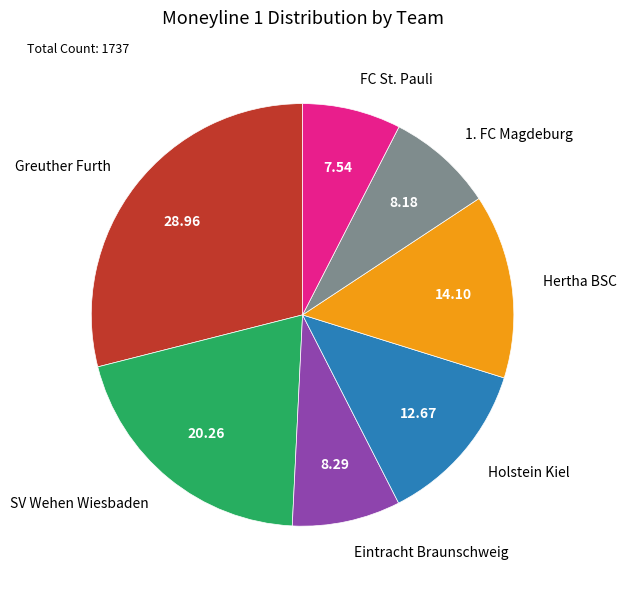

Which slice is the smallest?

FC St. Pauli